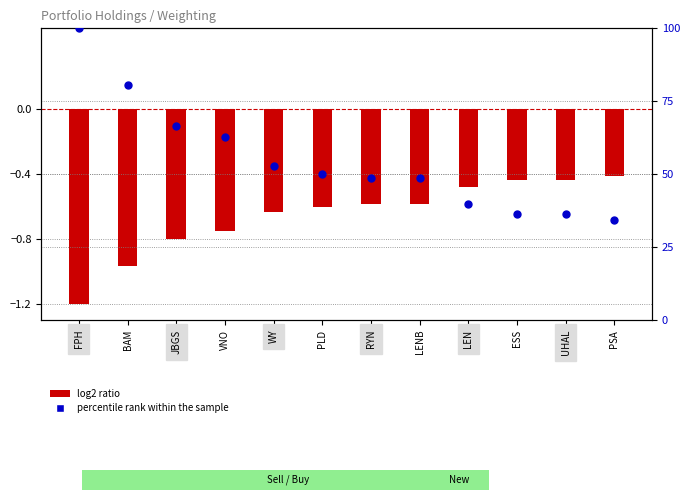

At which category is the sum across all series the highest?

FPH